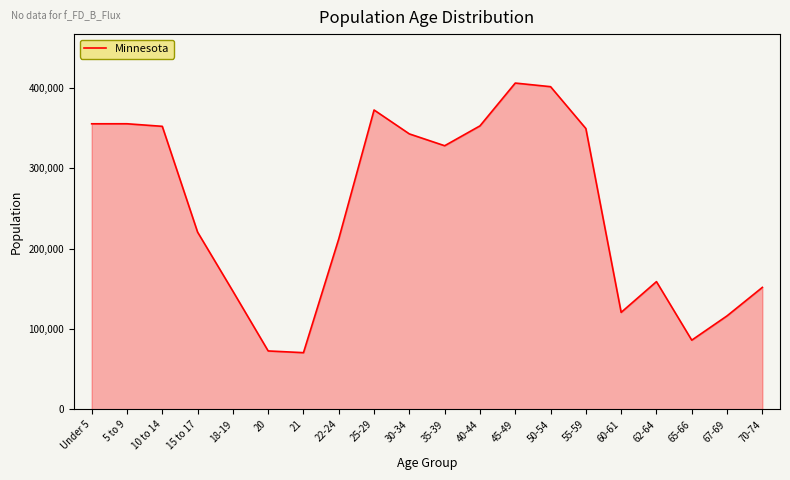

What is the difference between the maximum and minimum values?

335609